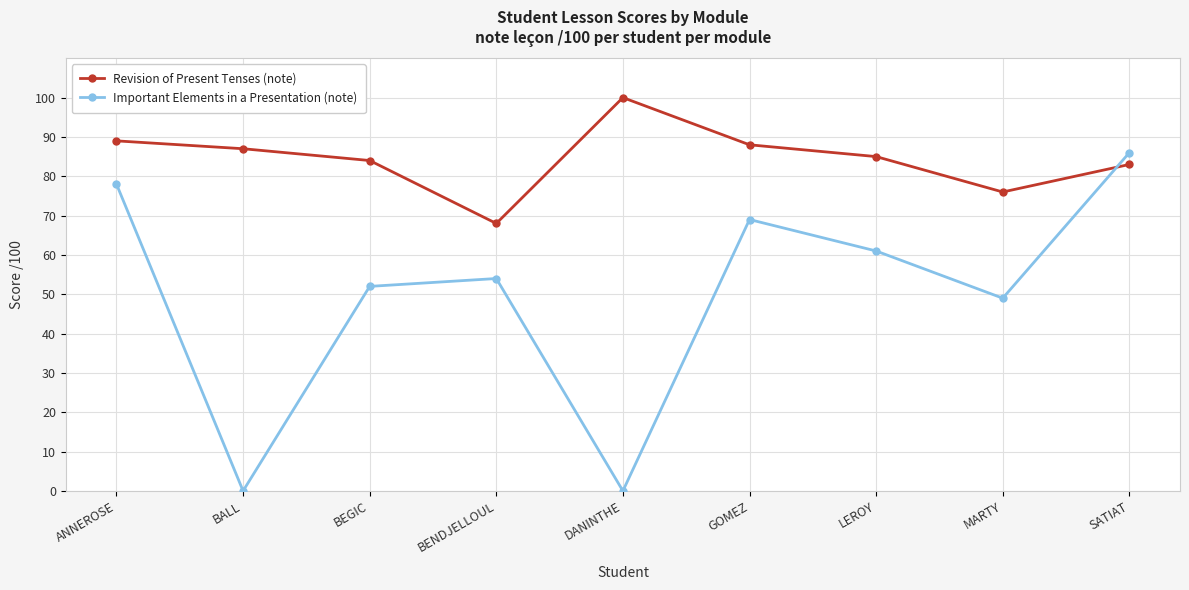

Reading left to right, transcribe all the data shown in this chart.

Revision of Present Tenses (note): 89	87	84	68	100	88	85	76	83
Important Elements in a Presentation (note): 78	0	52	54	0	69	61	49	86